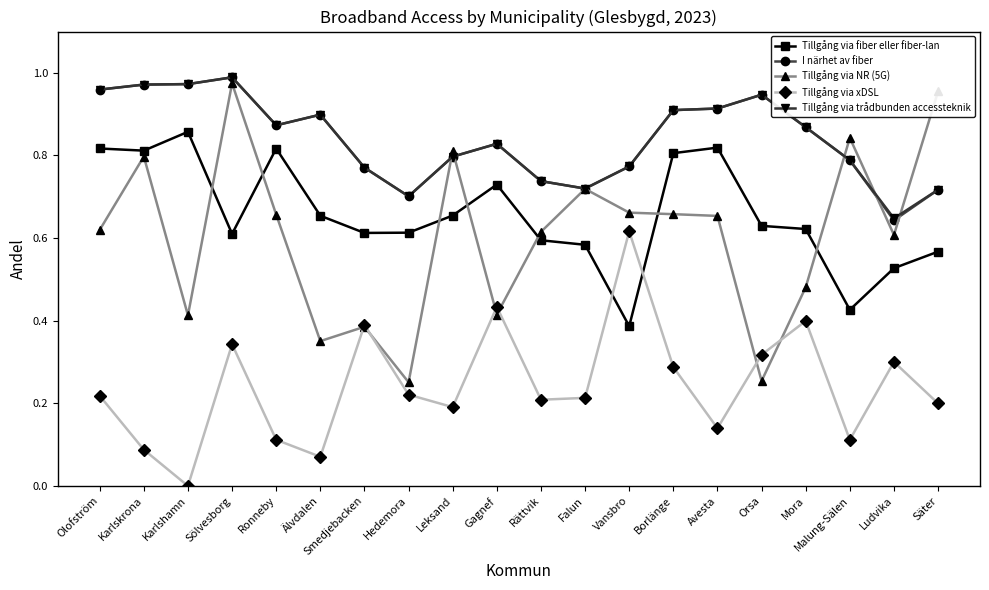

Does the chart have visible grid lines?

No